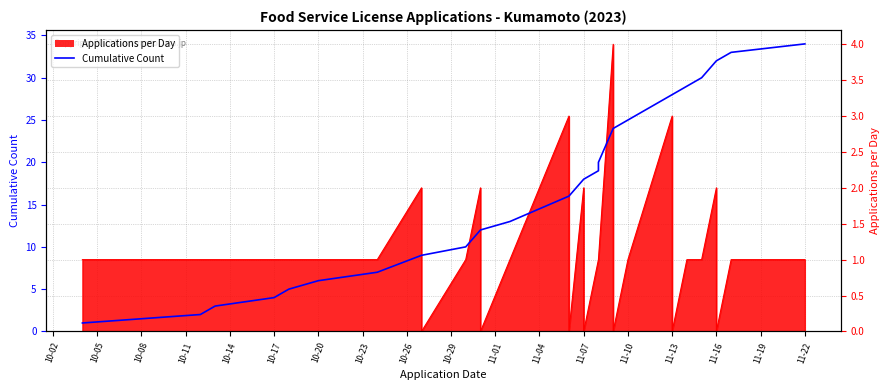

The chart shows a value of 13 at 11-16. True or false?

False